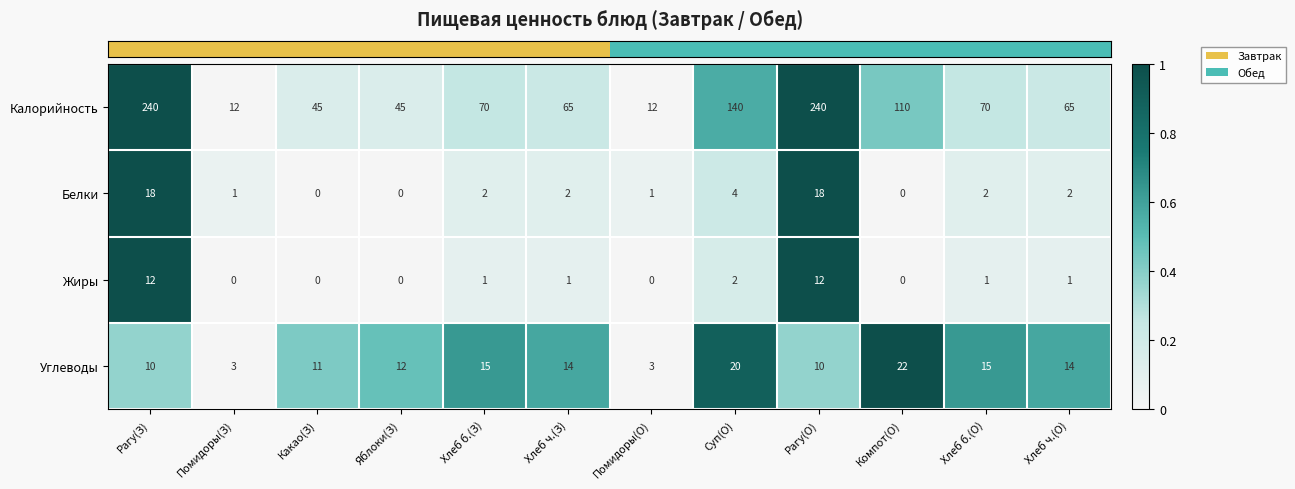

Which series has the widest spread of values?

Калорийность